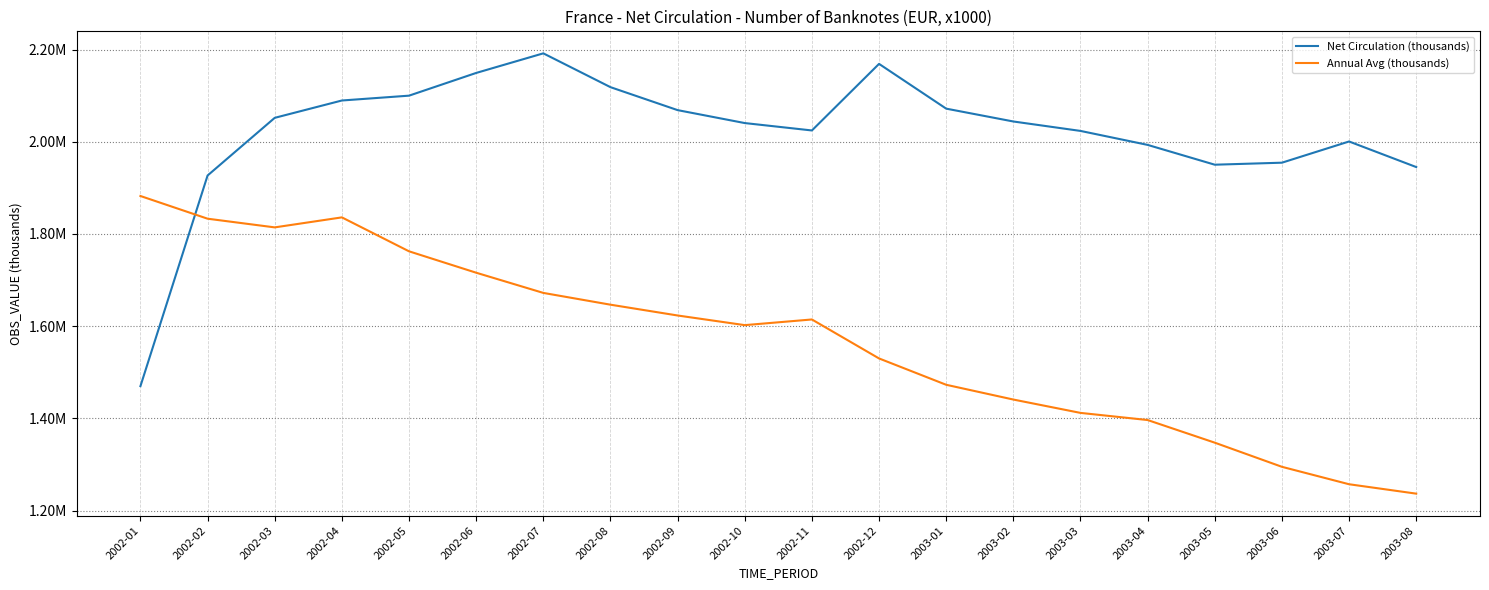

What is the value of the Annual Avg (thousands) point at the 16th from the left?

1396494.4